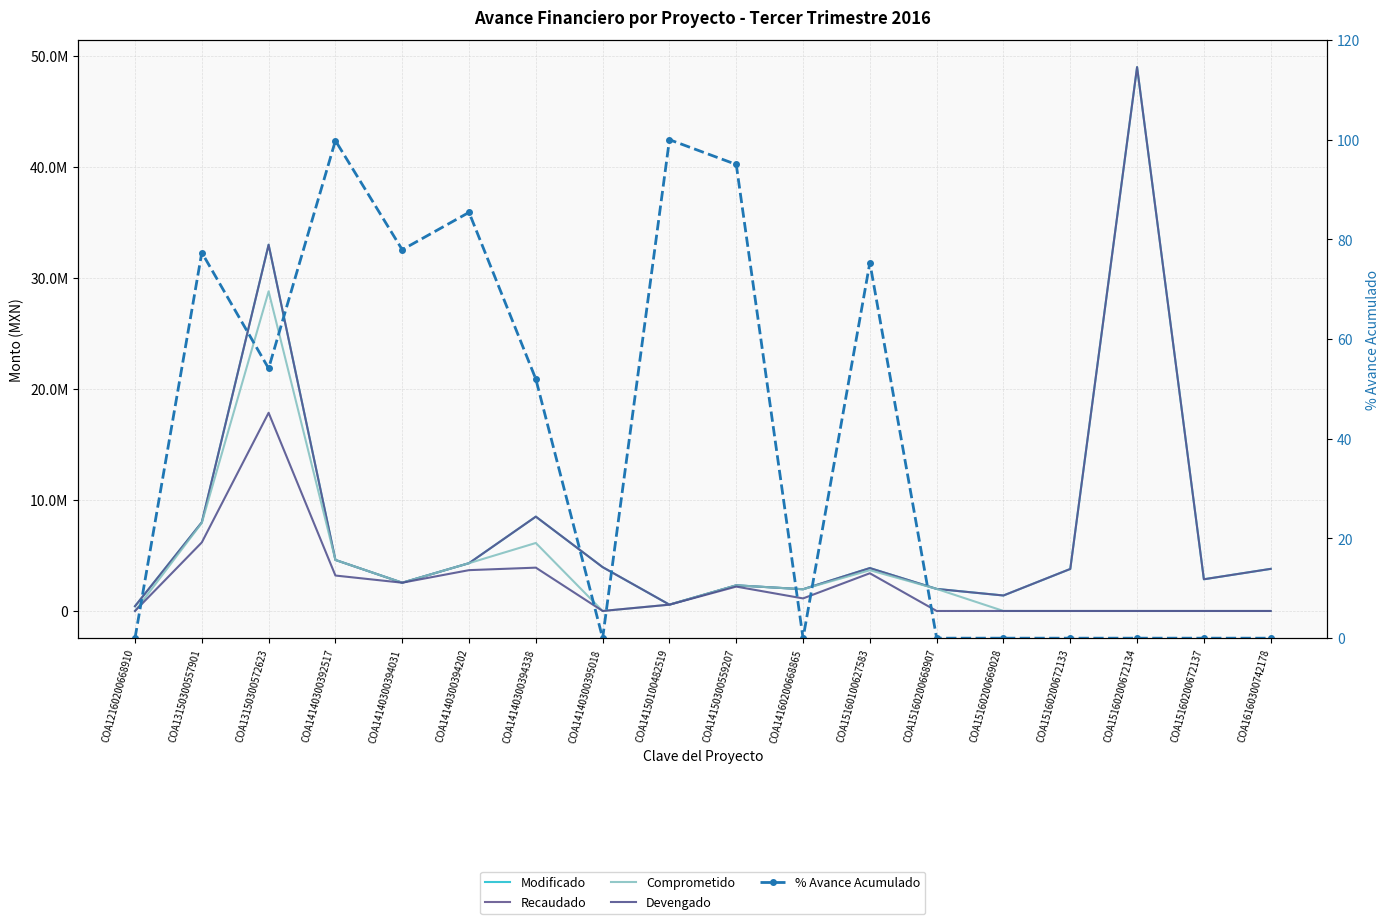

Which series has the widest spread of values?

Modificado